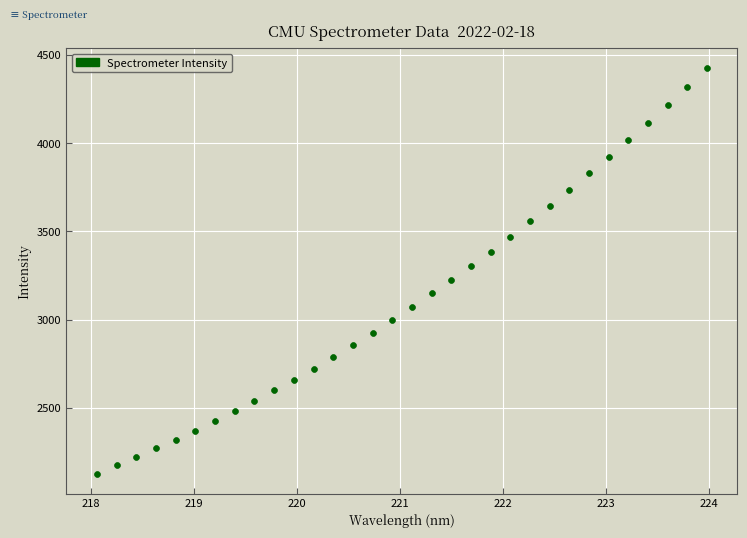

What is the range of X values (max minus min)?

5.9